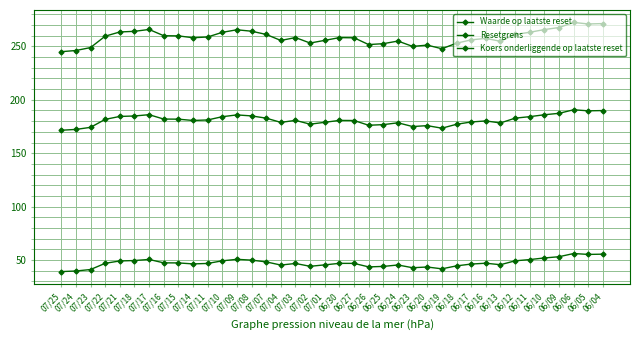

Is it true that Koers onderliggende op laatste reset equals 255.5 at 07/04?

True